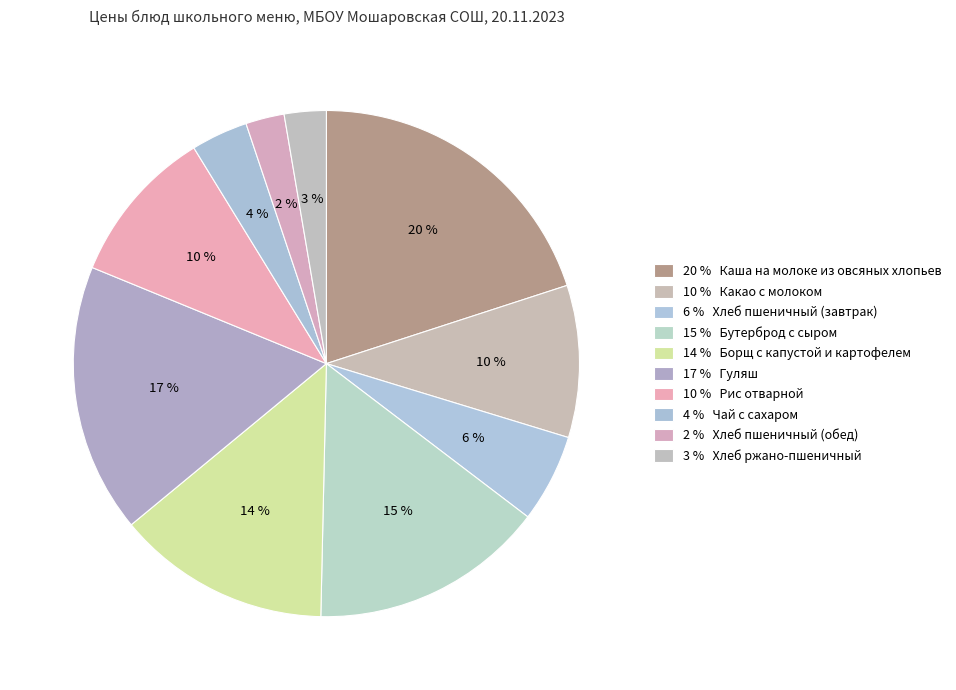

Count the number of slices in the pie.

10